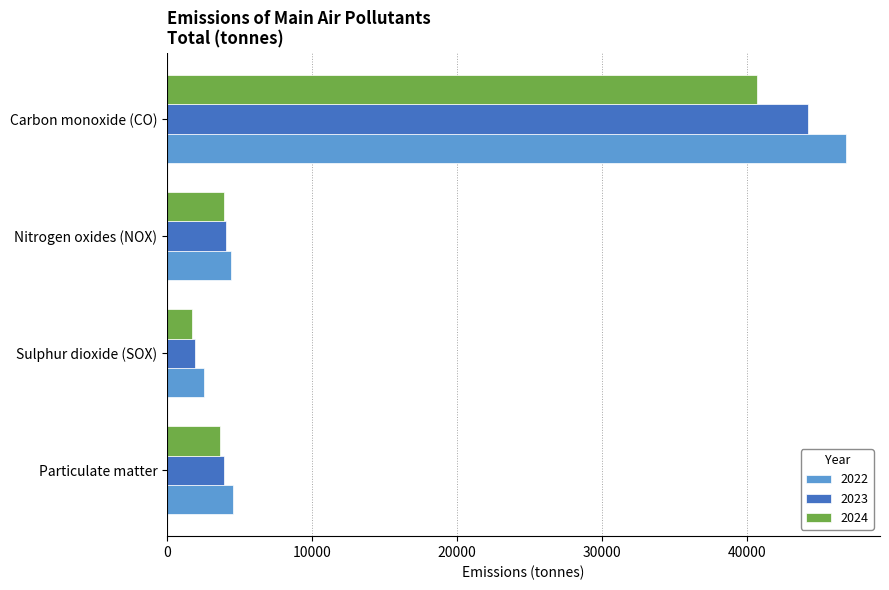

What is the minimum value for 2023?

1941.4